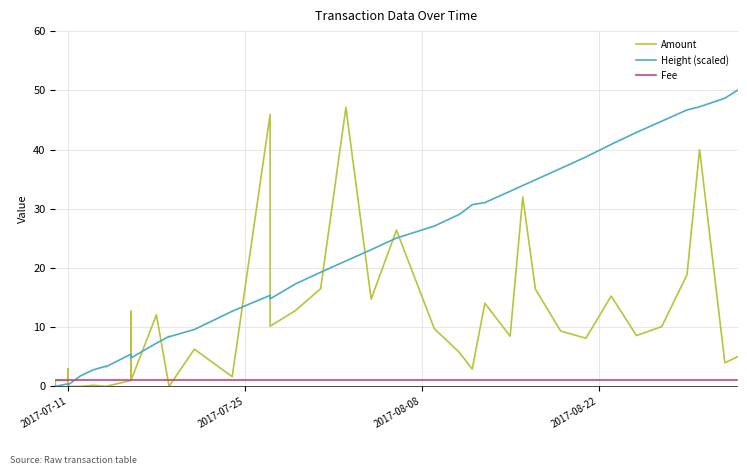

Which series has the widest spread of values?

Height (scaled)